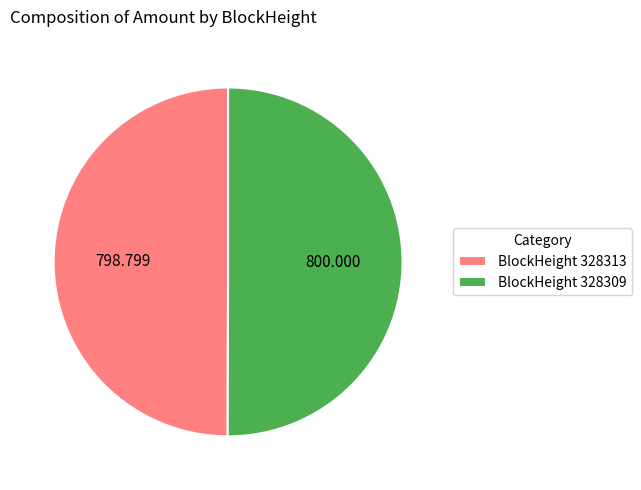

Do BlockHeight 328309 and BlockHeight 328313 together represent more than half of the pie?

Yes